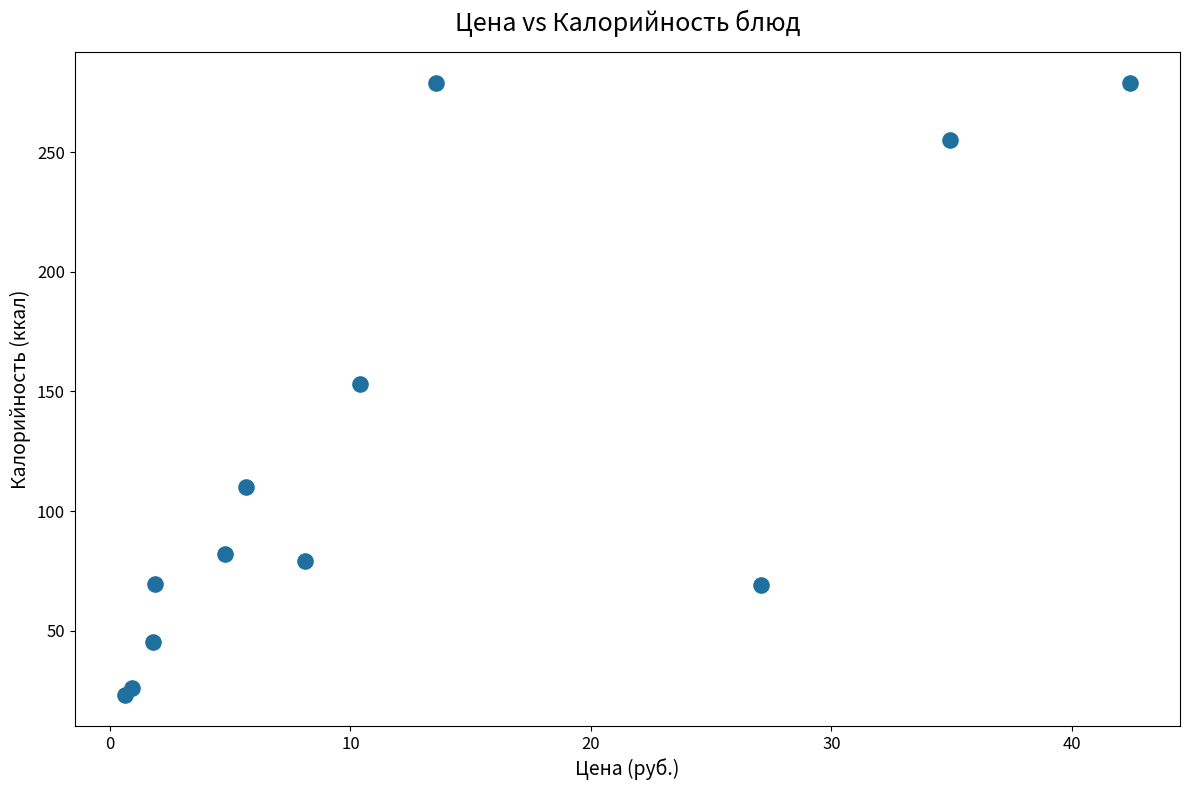

What is the average Y value?

122.5